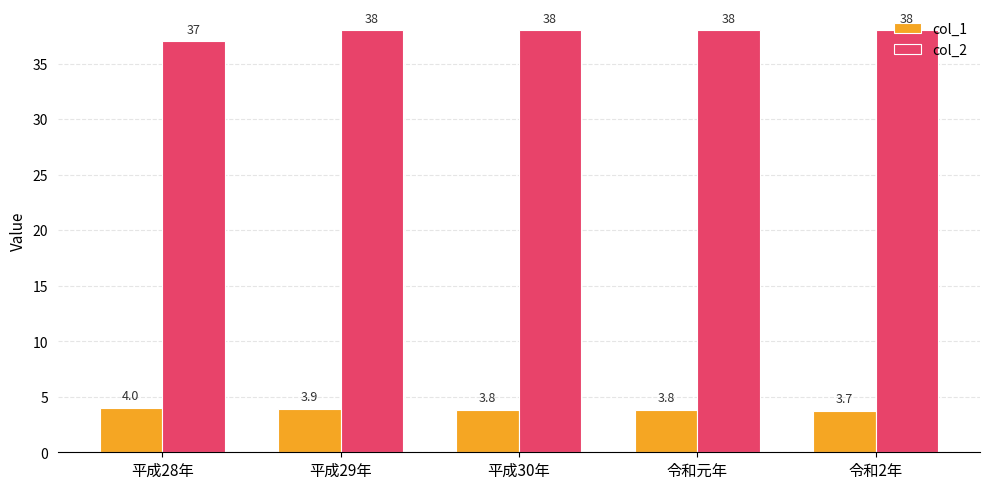

Is it true that col_1 equals 6.6 at 平成30年?

False